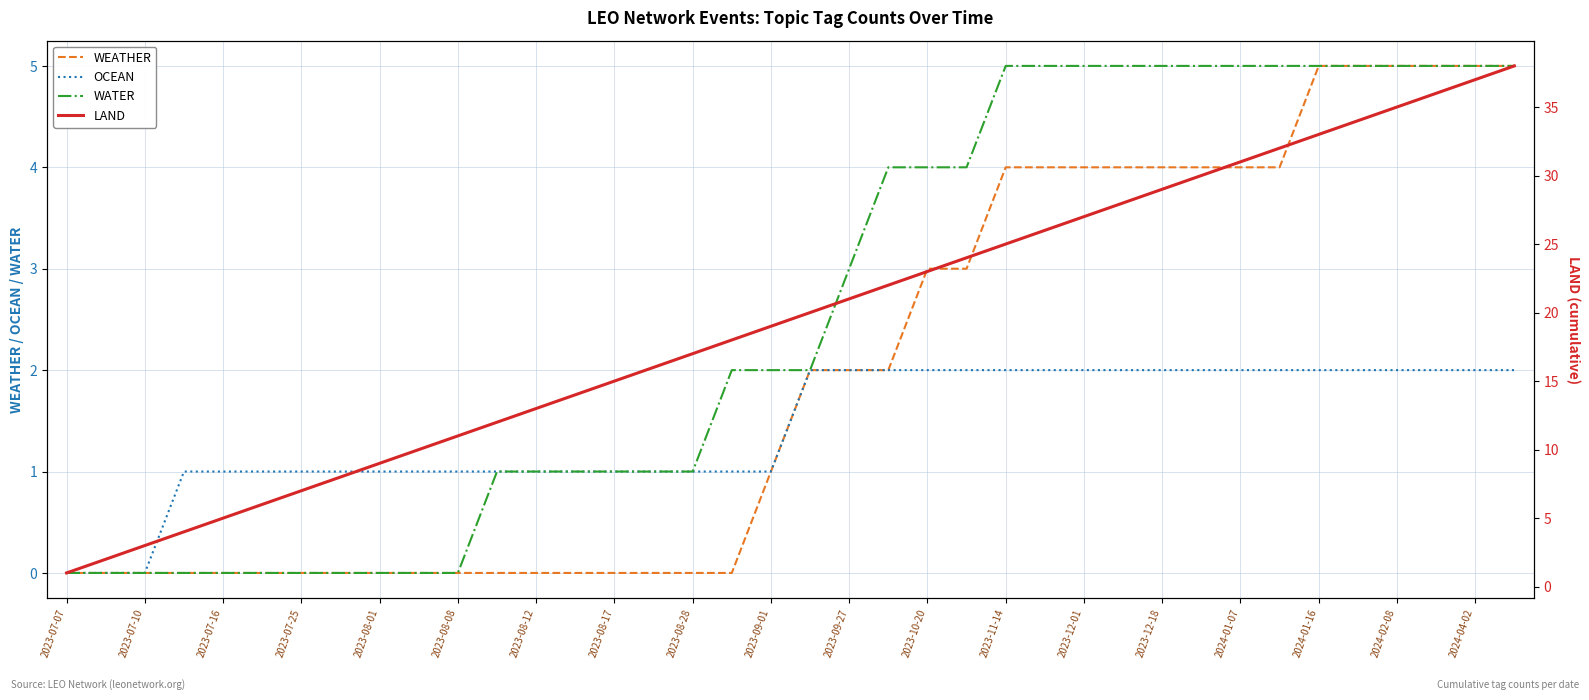

Does the chart have visible grid lines?

Yes